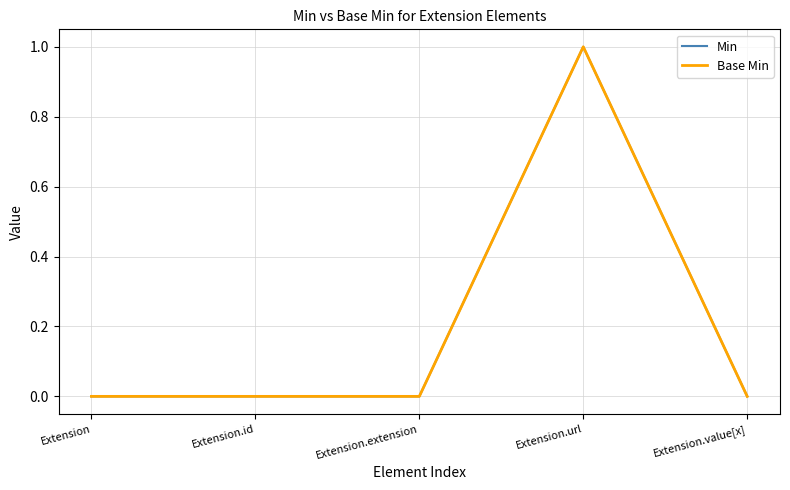

How many lines are shown in the chart?

2